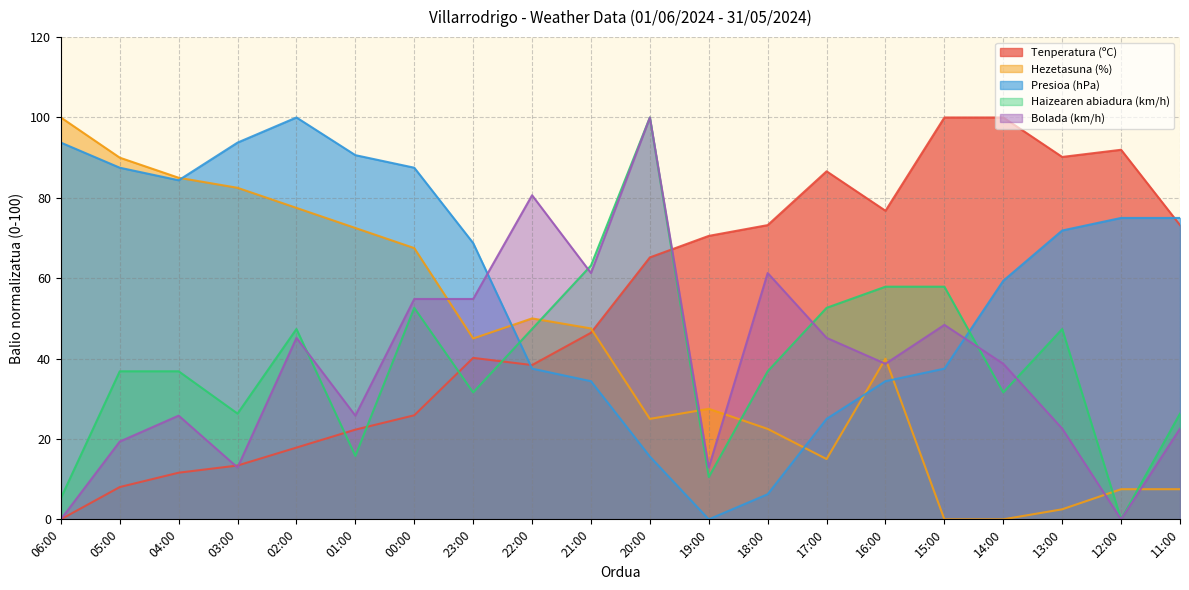

What is the label of the 19th point from the left?

12:00